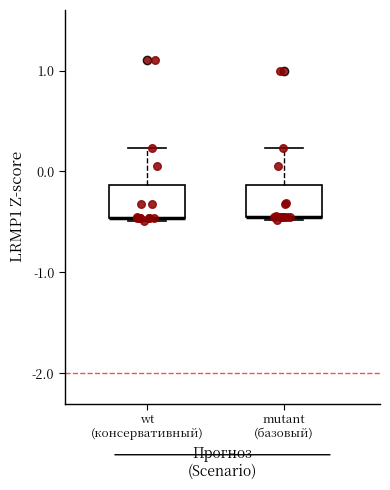

Where does the upper whisker of the box for mutant (базовый) end on the y-axis? The values are not printed on the chart, so give them approximately, as read against the axis.

0.2